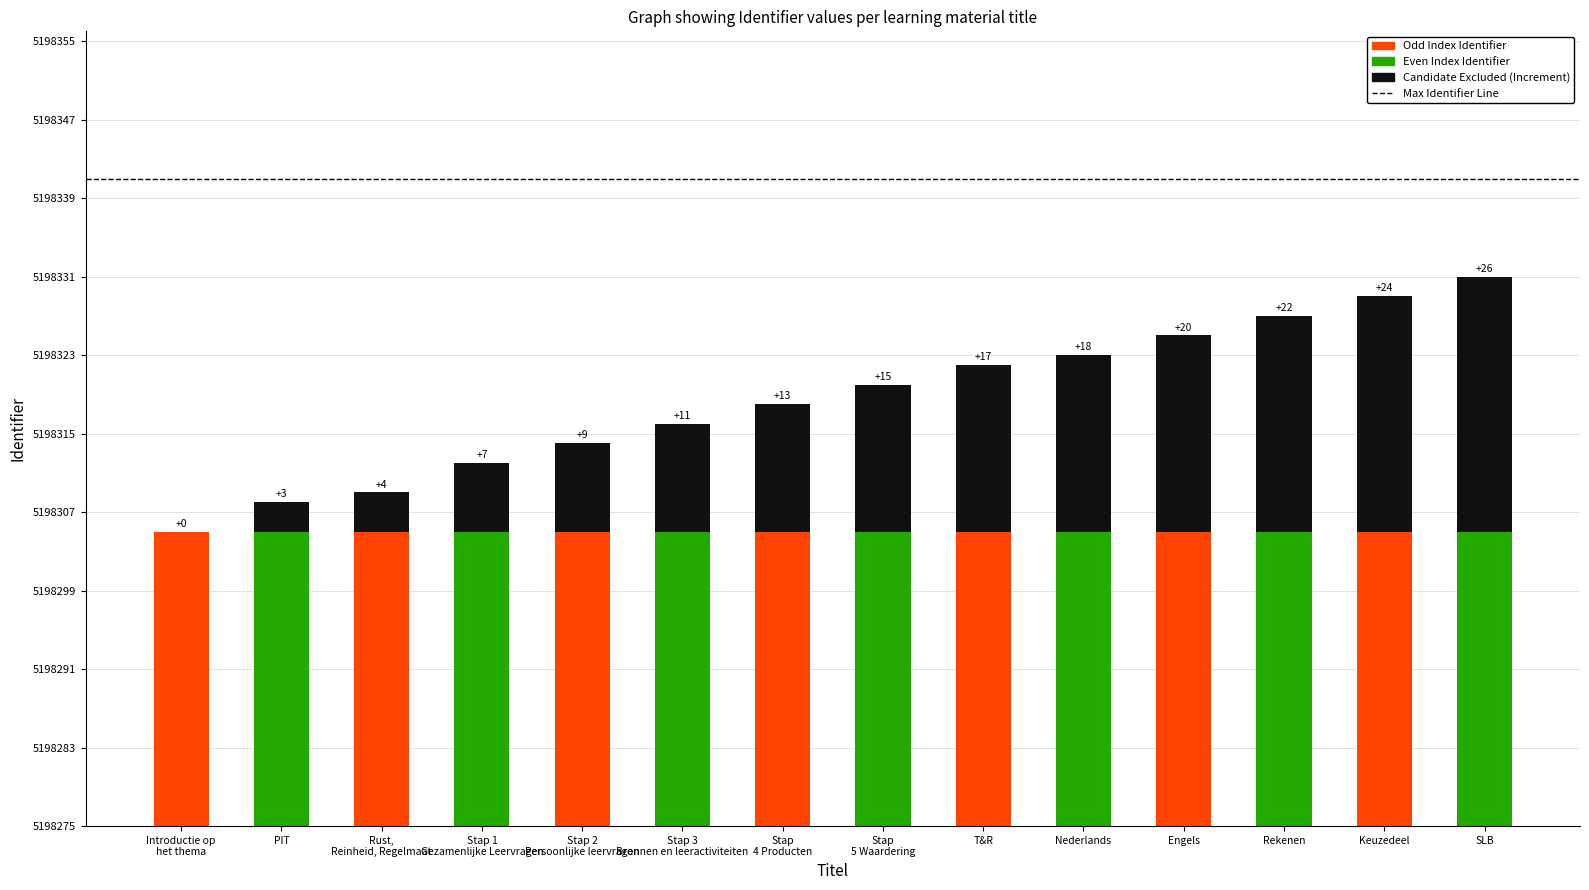

Rank the categories by value from highest to lowest.

SLB, Keuzedeel, Rekenen, Engels, Nederlands, T&R, Stap 5 Waardering, Stap 4 Producten, Stap 3 Bronnen en leeractiviteiten, Stap 2 Persoonlijke leervragen, Stap 1 Gezamenlijke Leervragen, Rust, Reinheid, Regelmaat, PIT, Introductie op het thema